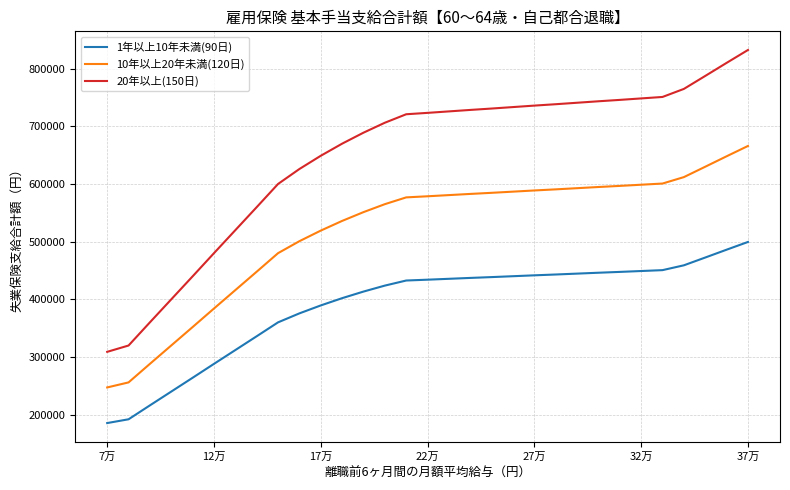

How many lines are shown in the chart?

3